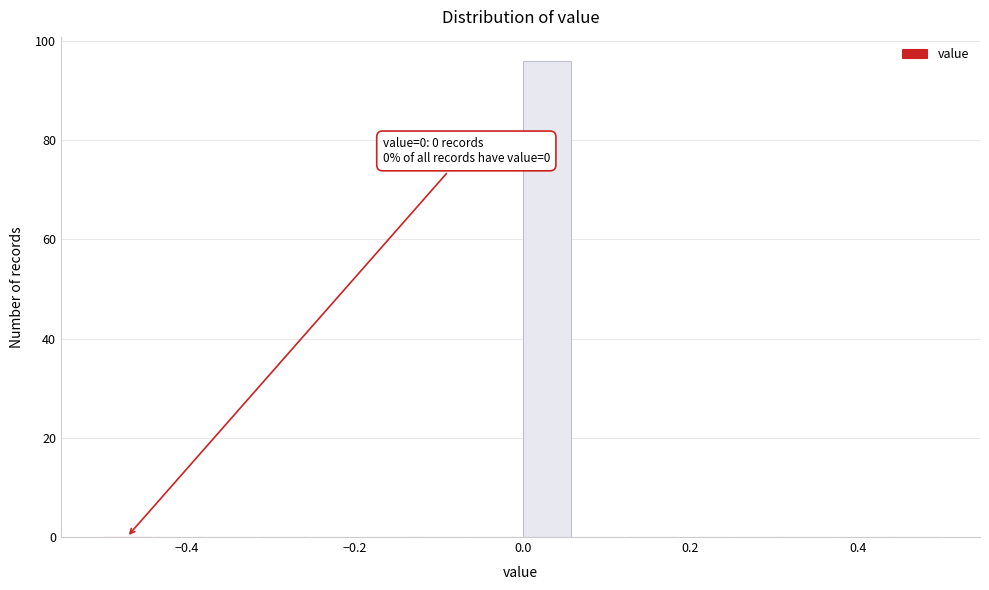

Around what value on the x-axis is the tallest bar? Give the approximate position of its centre, as read against the axis.

0.02